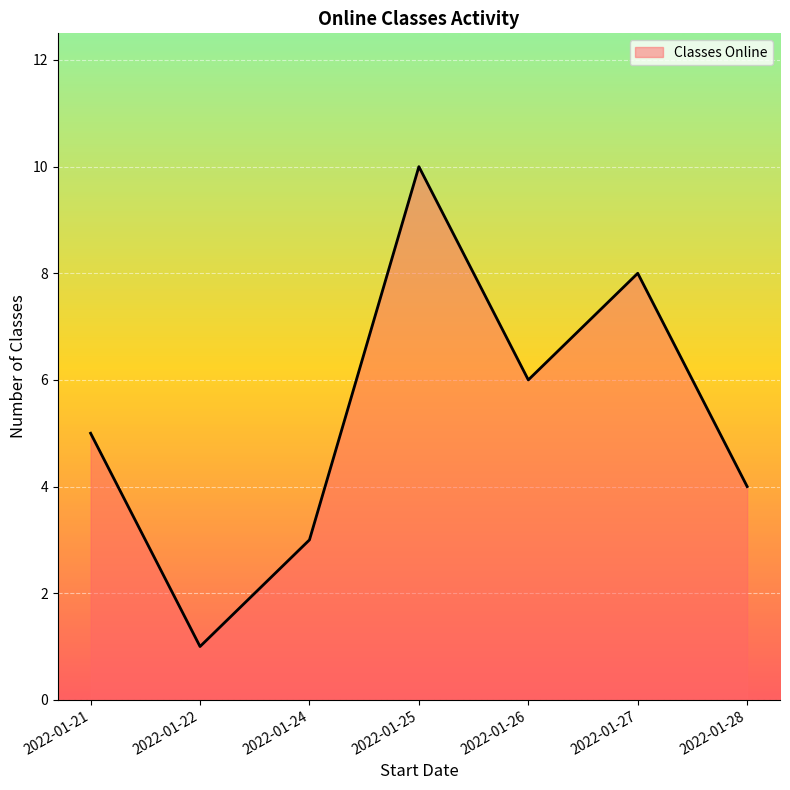

Which category has the lowest value across all series?

2022-01-22